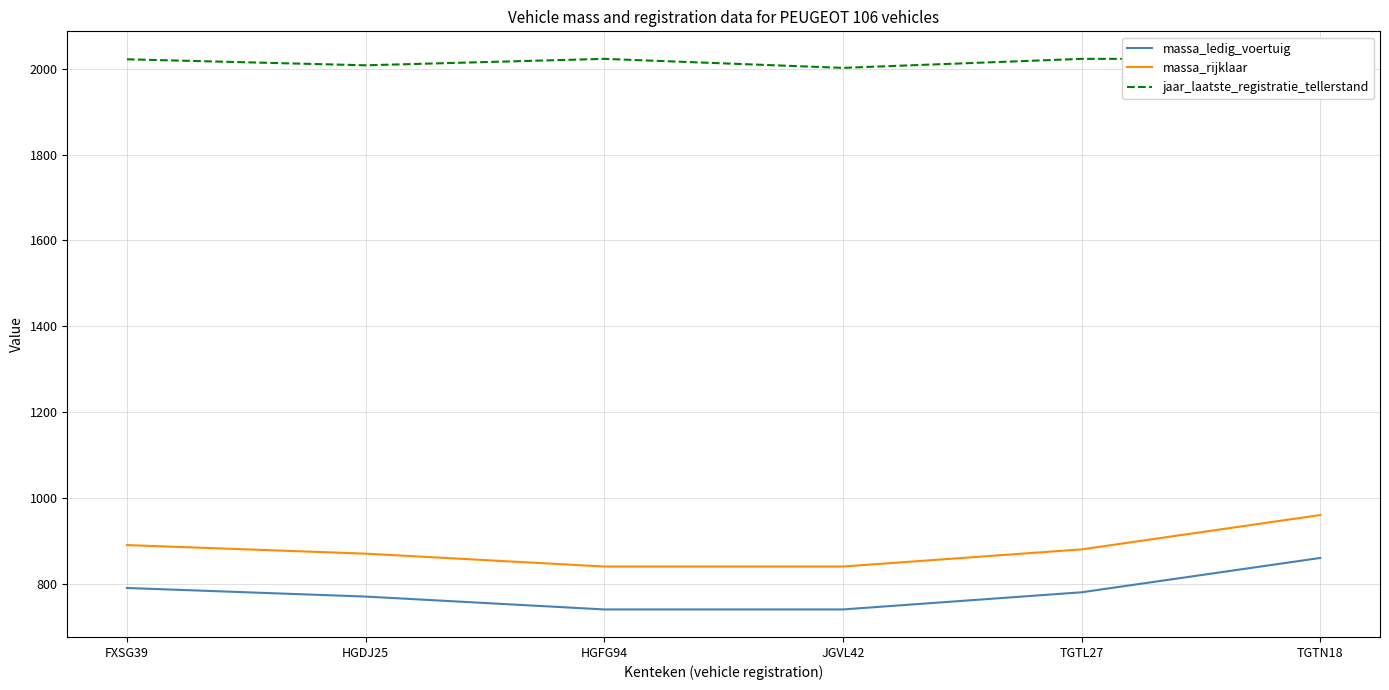

What is the value of the jaar_laatste_registratie_tellerstand point at the 2nd from the left?

2008